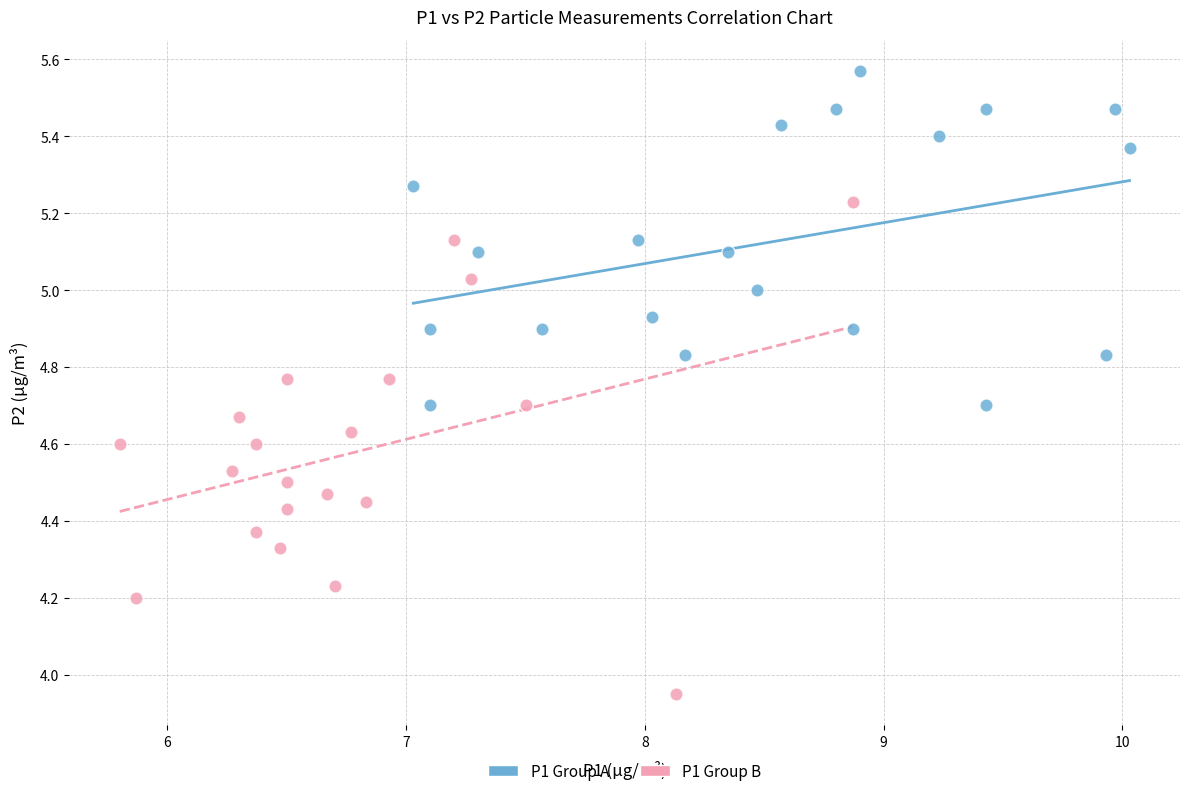

Which series has the largest Y range (max minus min)?

P1 Group B